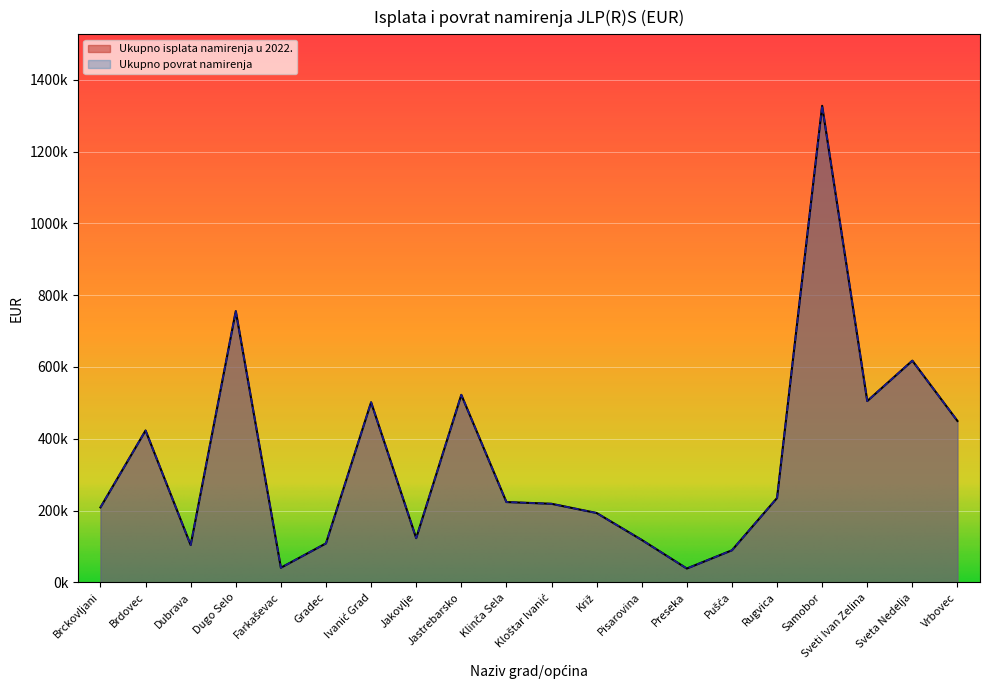

At which label does Ukupno povrat namirenja reach its peak?

Samobor